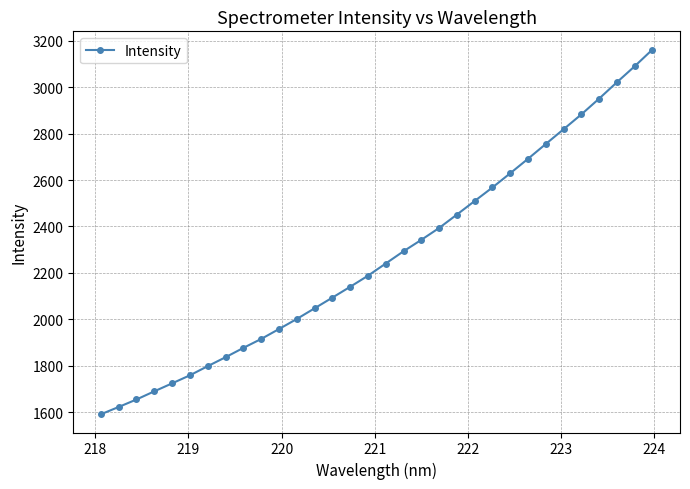

What is the value of the 12th point from the left?

2001.4